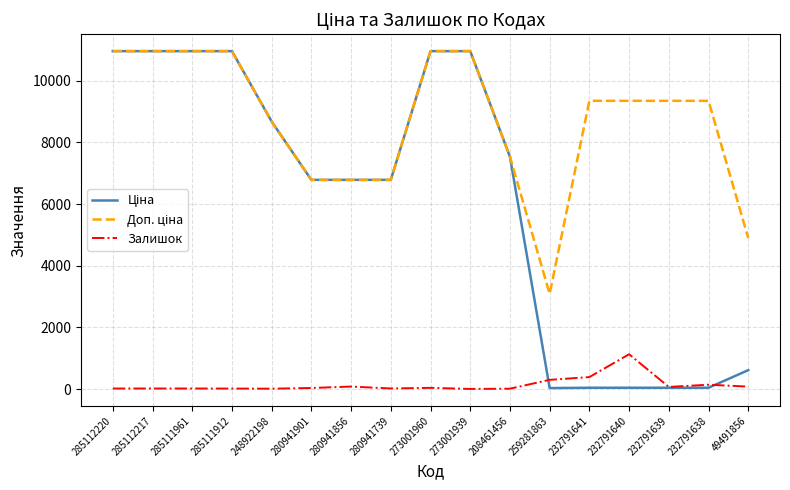

Reading left to right, extract all data points from this chart.

Ціна: 285112220=10964.4	285112217=10964.4	285111961=10964.4	285111912=10964.4	248922198=8679.5	280941901=6787.1	280941856=6787.1	280941739=6787.1	273001960=10964.4	273001939=10964.4	208461456=7539.3	259281863=30.9	232791641=41.6	232791640=41.6	232791639=41.6	232791638=41.6	49491856=612.3
Доп. ціна: 285112220=10964.4	285112217=10964.4	285111961=10964.4	285111912=10964.4	248922198=8679.5	280941901=6787.1	280941856=6787.1	280941739=6787.1	273001960=10964.4	273001939=10964.4	208461456=7539.3	259281863=3088.0	232791641=9352.0	232791640=9352.0	232791639=9352.0	232791638=9352.0	49491856=4898.2
Залишок: 285112220=17.0	285112217=17.0	285111961=17.0	285111912=15.0	248922198=11.0	280941901=34.0	280941856=80.0	280941739=18.0	273001960=38.0	273001939=3.0	208461456=11.0	259281863=298.0	232791641=387.0	232791640=1129.0	232791639=68.0	232791638=140.0	49491856=78.0